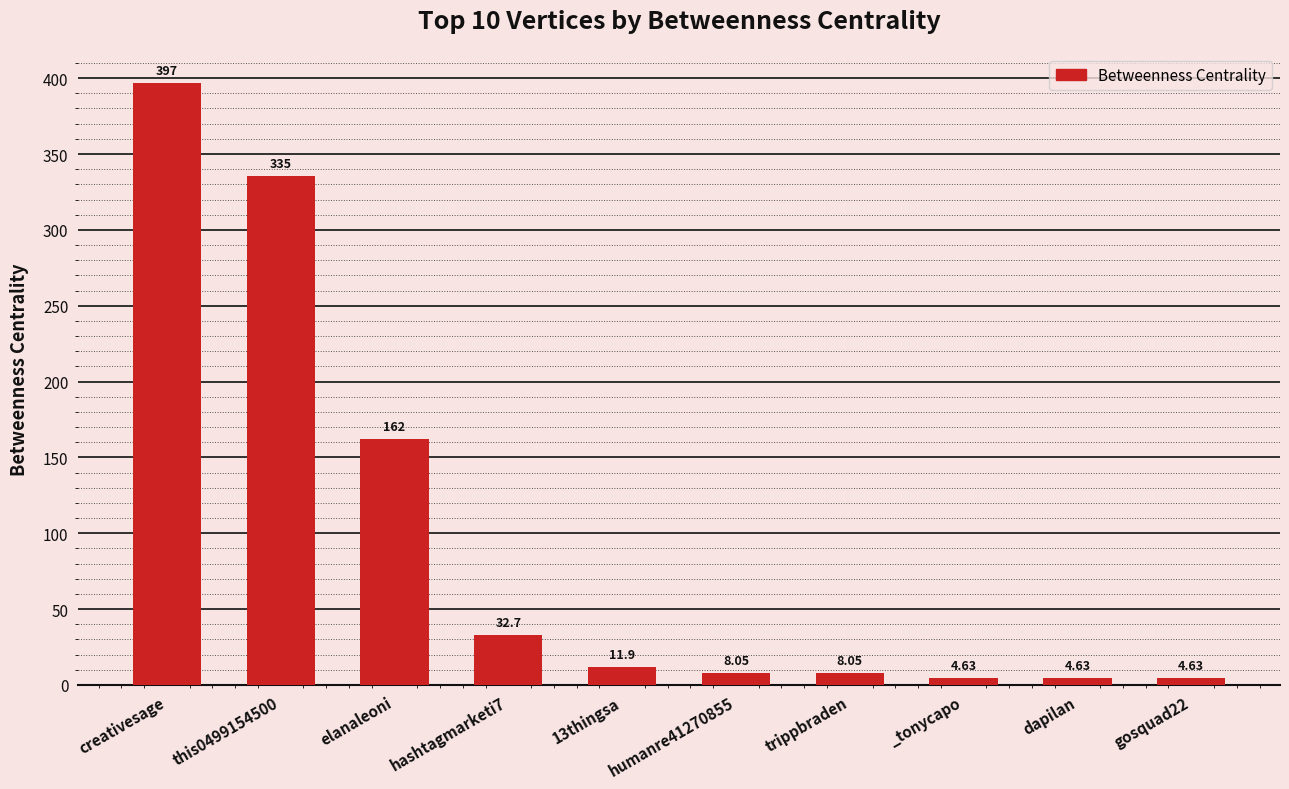

What is the sum of all values?

968.7